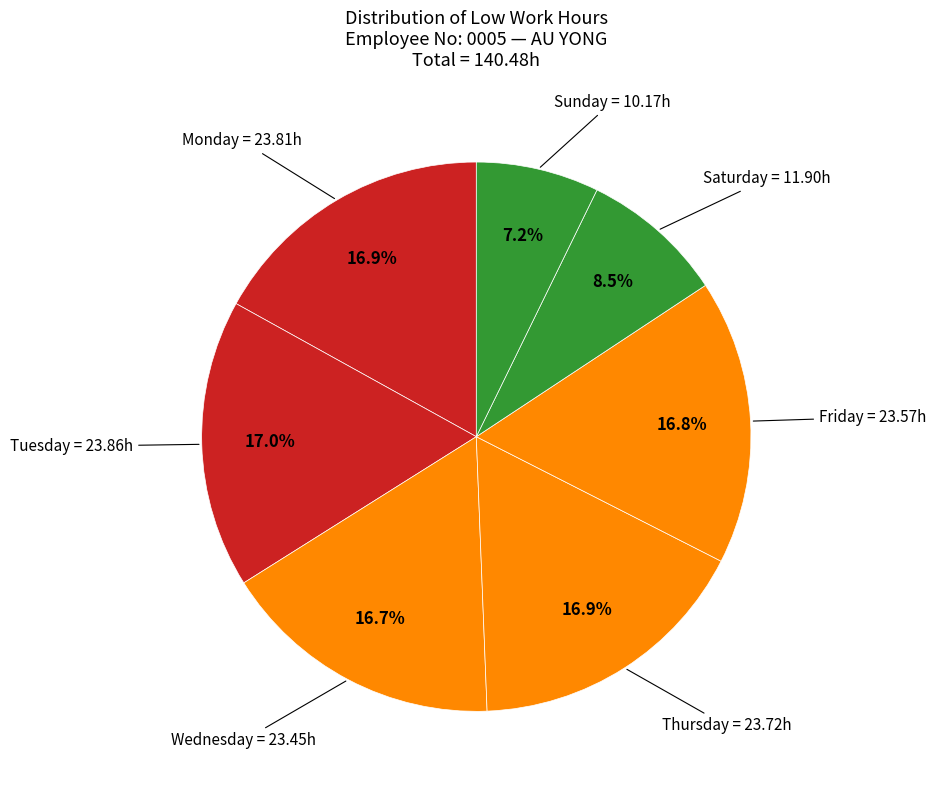

Which slice is the smallest?

Sun (5/7)